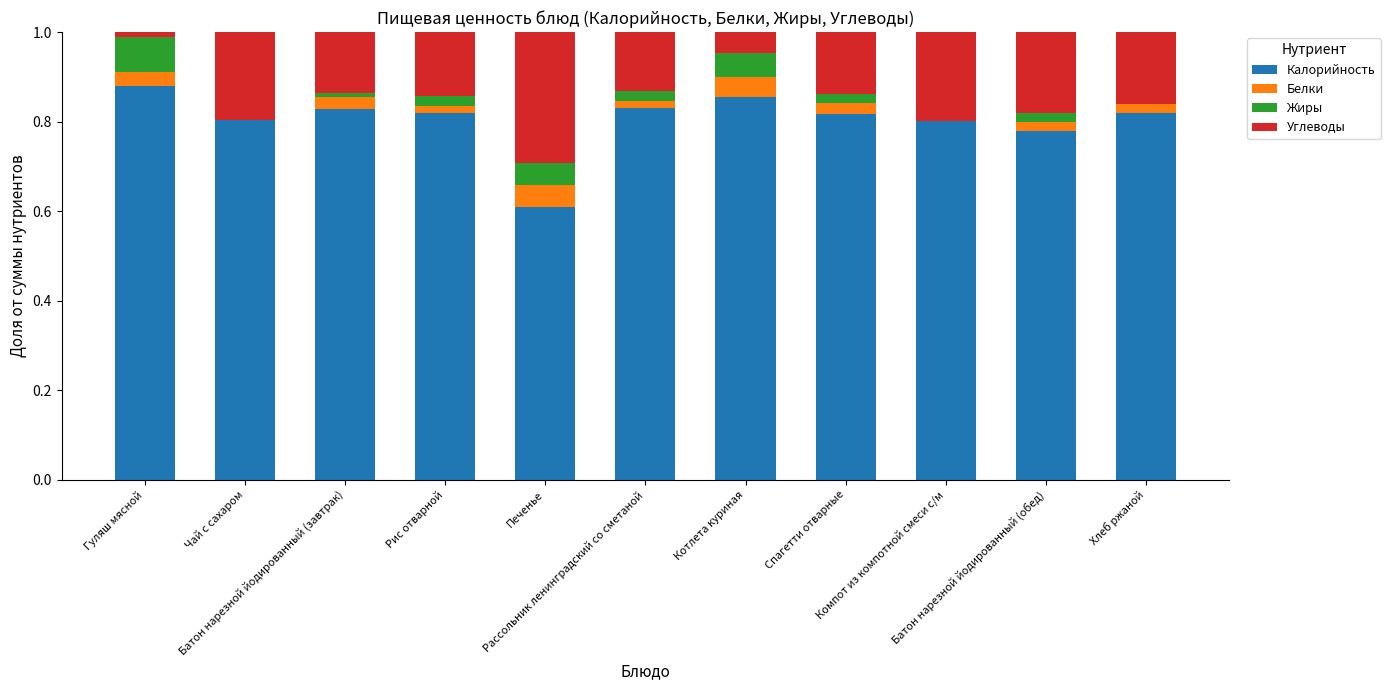

What is the label of the 10th bar from the left?

Батон нарезной йодированный (обед)